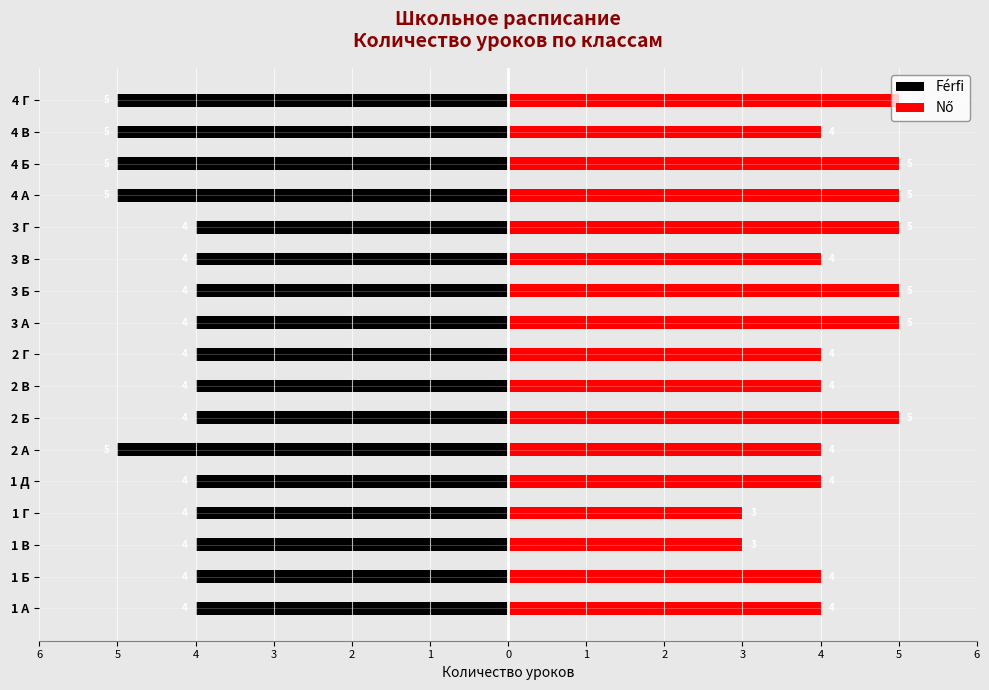

Reading left to right, transcribe all the data shown in this chart.

Férfi: -4	-4	-4	-4	-4	-5	-4	-4	-4	-4	-4	-4	-4	-5	-5	-5	-5
Nő: 4	4	3	3	4	4	5	4	4	5	5	4	5	5	5	4	5